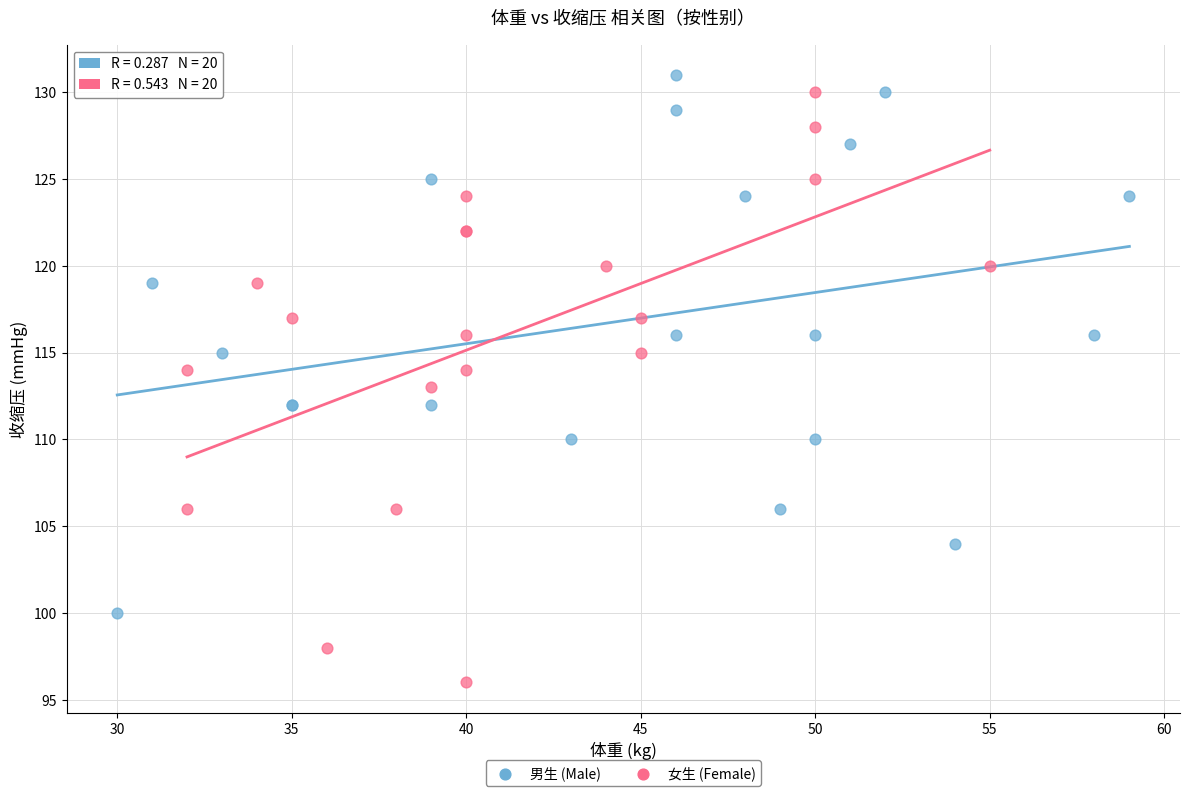

Which series reaches the minimum Y coordinate?

女生 (Female)